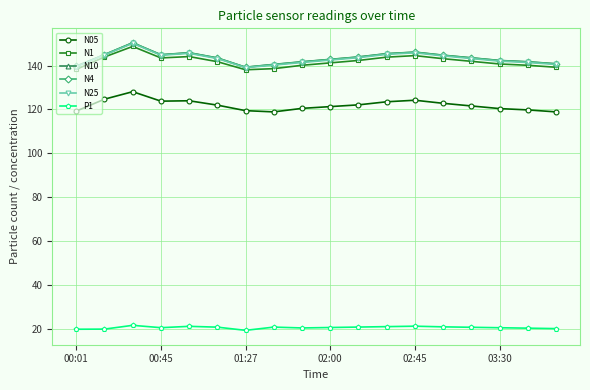

What is the minimum value for N4?

139.2